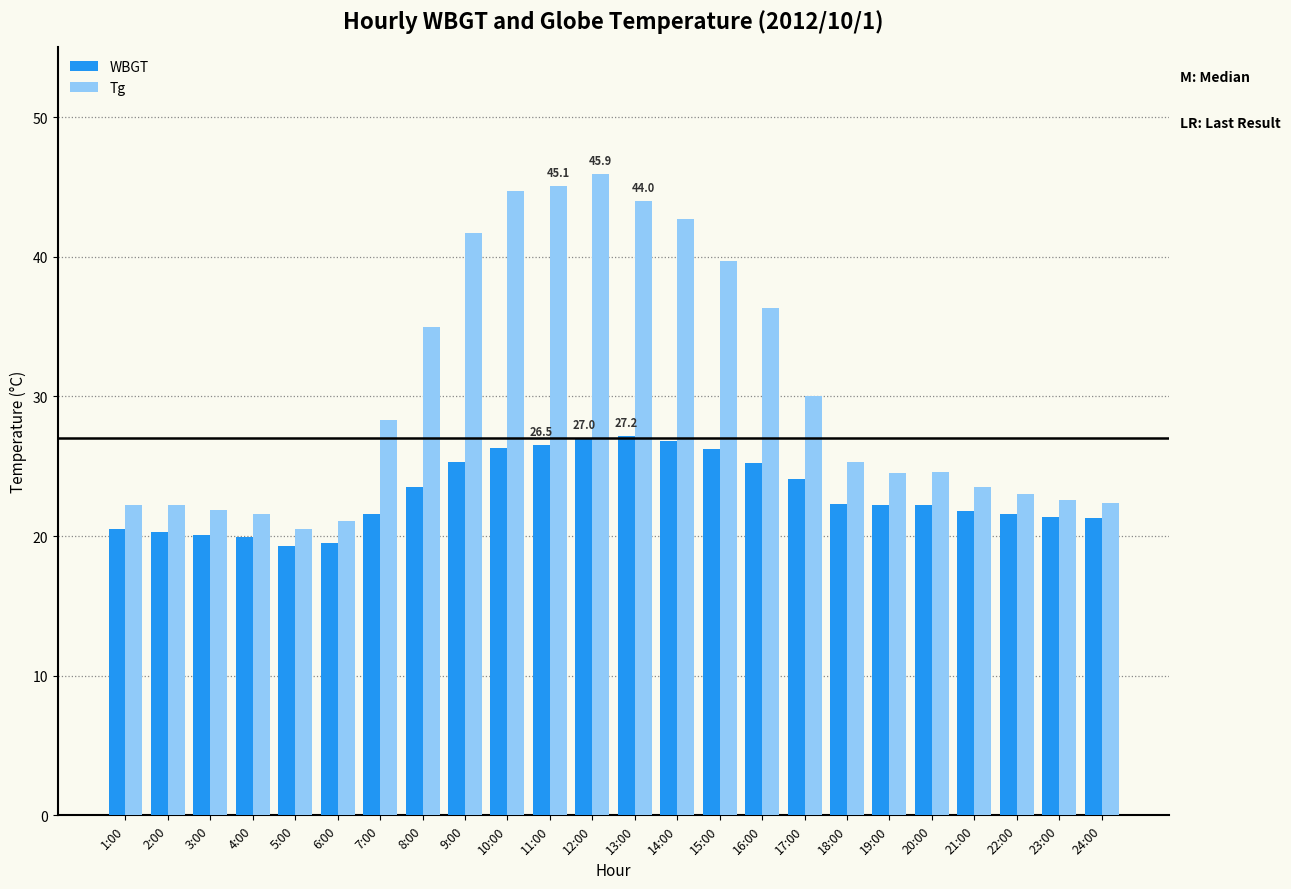

How many distinct data groups are displayed?

2